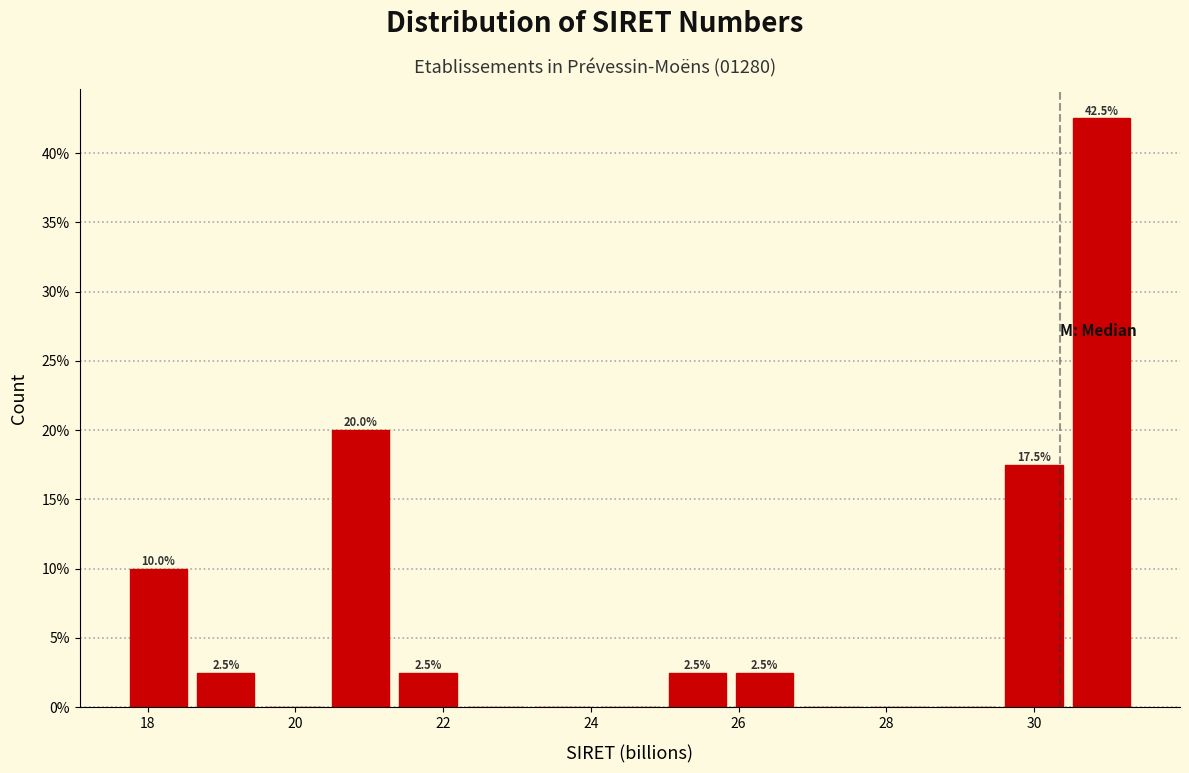

Which range on the x-axis has the tallest bar?

30.4 to 31.4